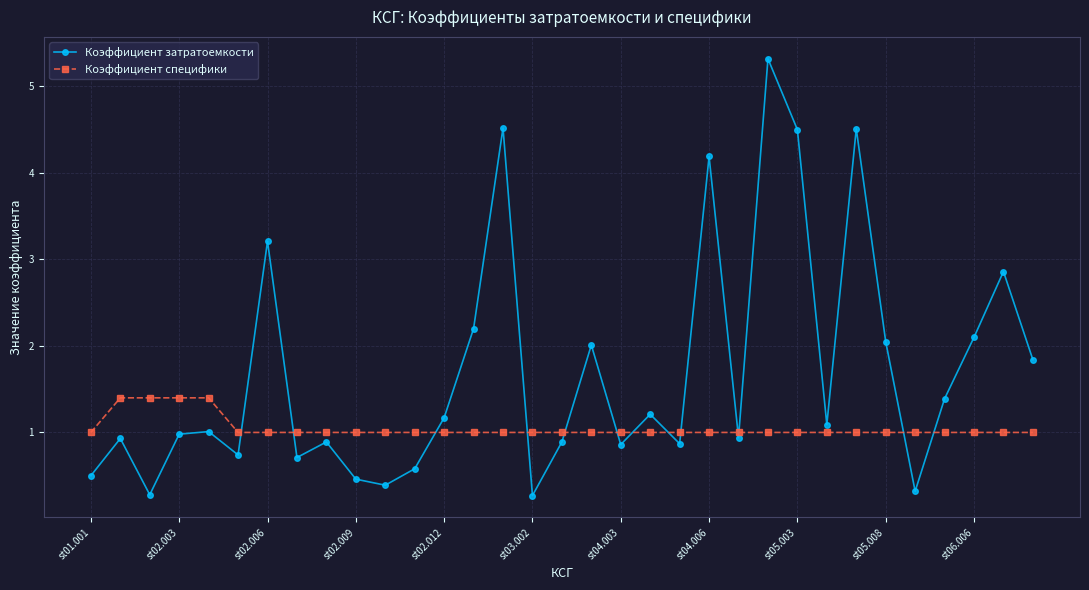

What is the average value of the Коэффициент специфики series?

1.0